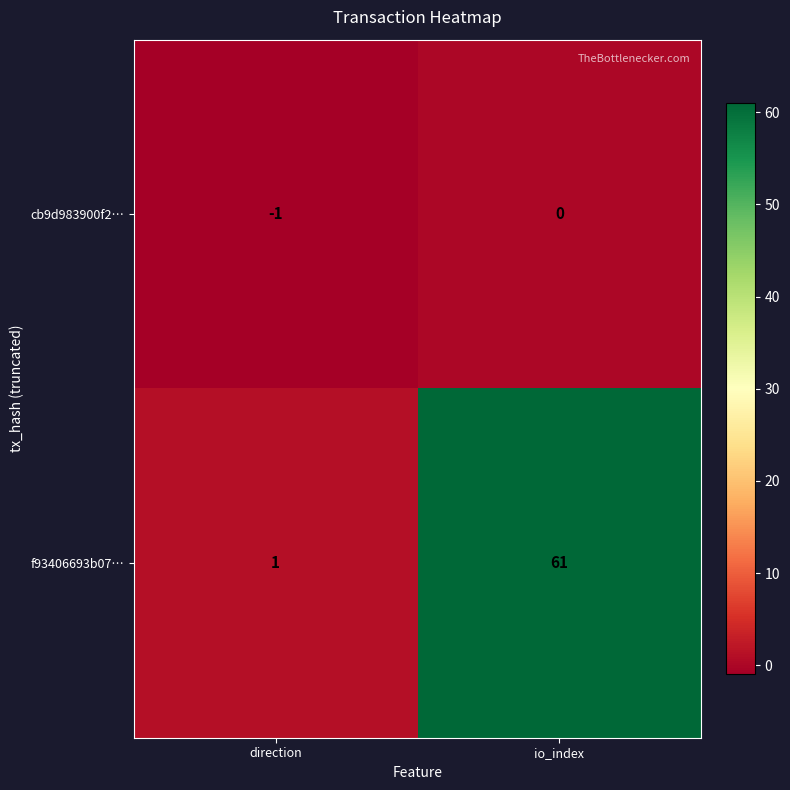

Rank the series by their maximum value, from lowest to highest.

cb9d983900f2…, f93406693b07…